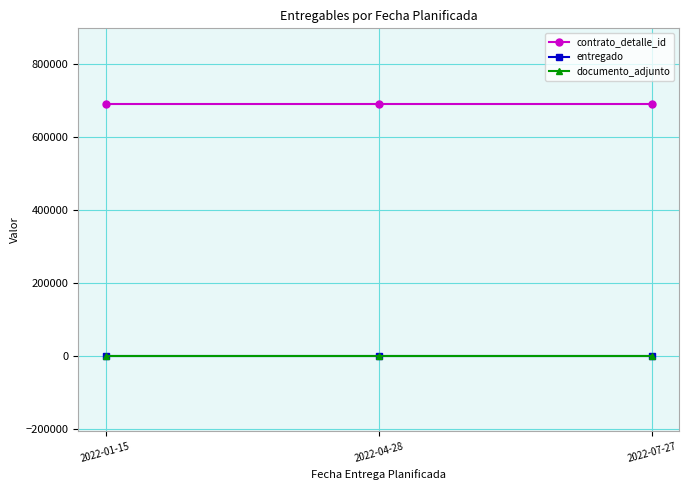

Which series has the largest range (max minus min)?

contrato_detalle_id